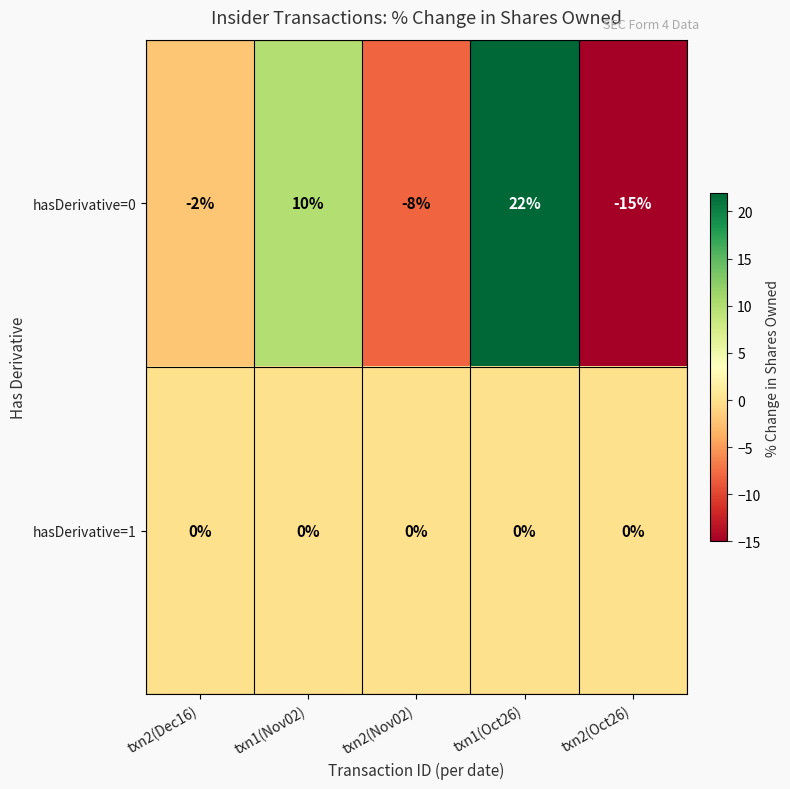

What is the total value across all series at txn2(Dec16)?

-2